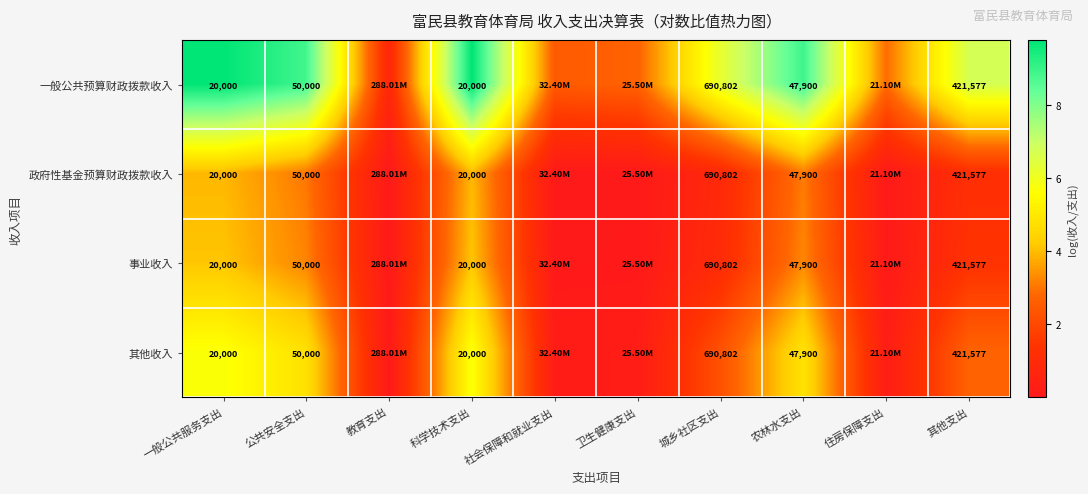

What is the greatest value displayed?

9.8